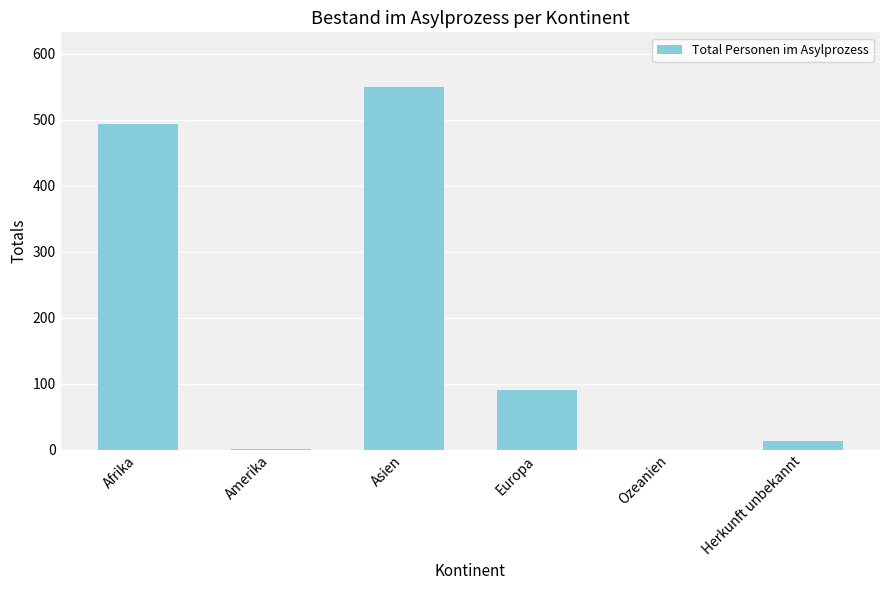

Are the bars grouped side by side (vs. stacked)?

No